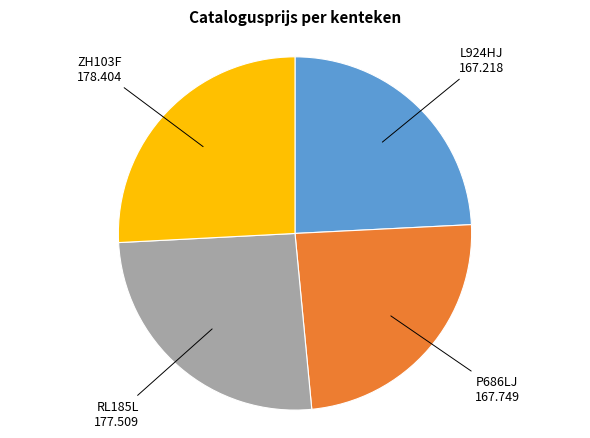

Is there any slice that represents more than half of the pie?

No